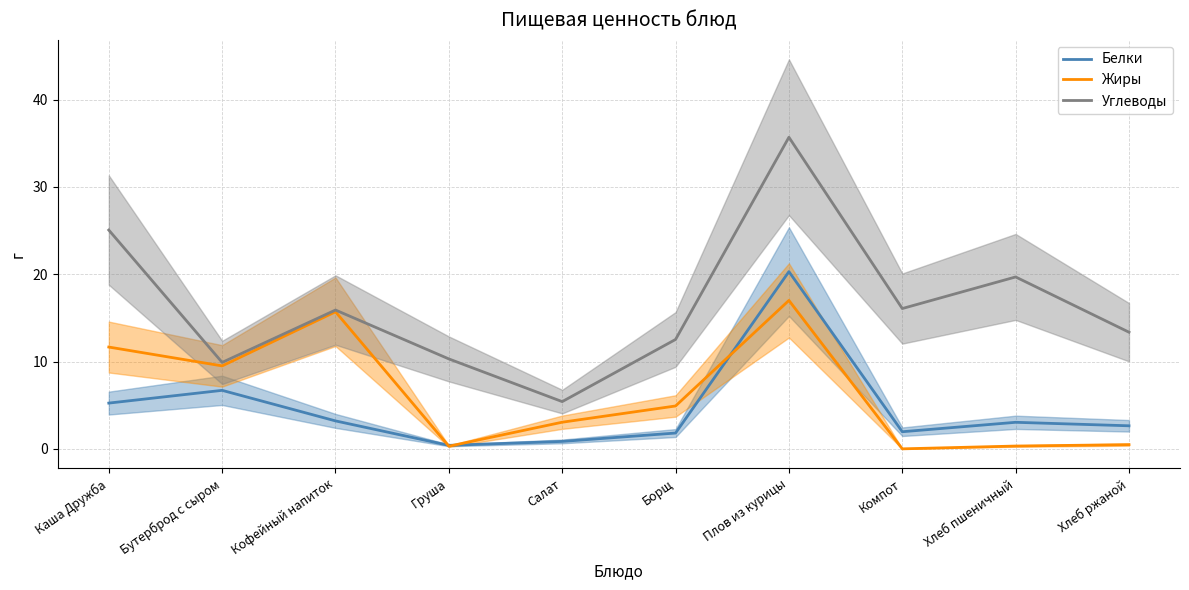

Read the Белки value at Хлеб пшеничный.

3.0